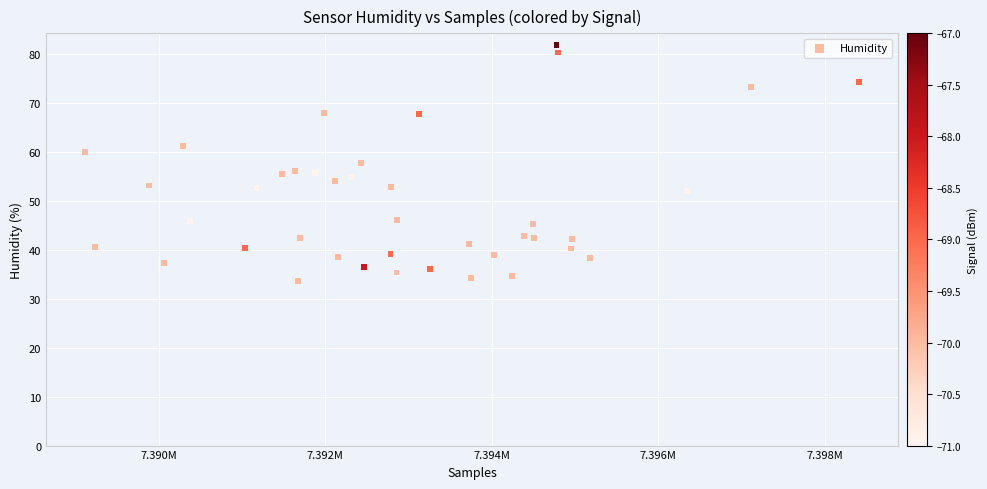

What is the range of Y values (max minus min)?

48.2